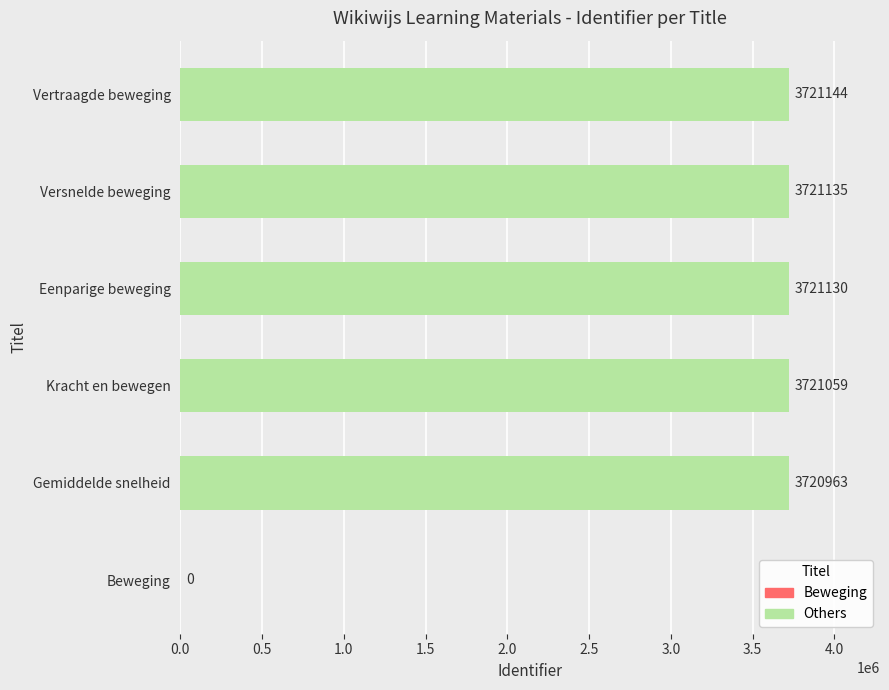

True or false: the data shows 3721144 at Vertraagde beweging.

True